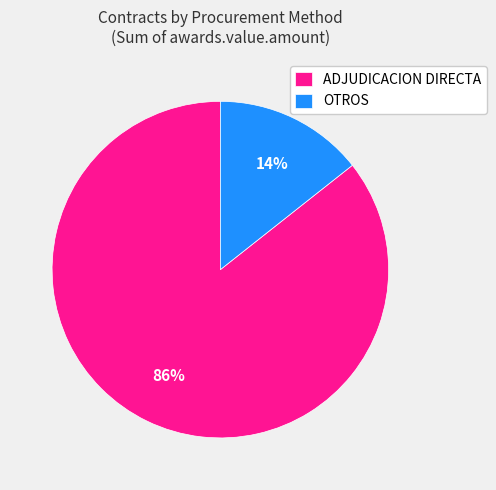

What is the largest slice in the pie chart?

ADJUDICACION DIRECTA